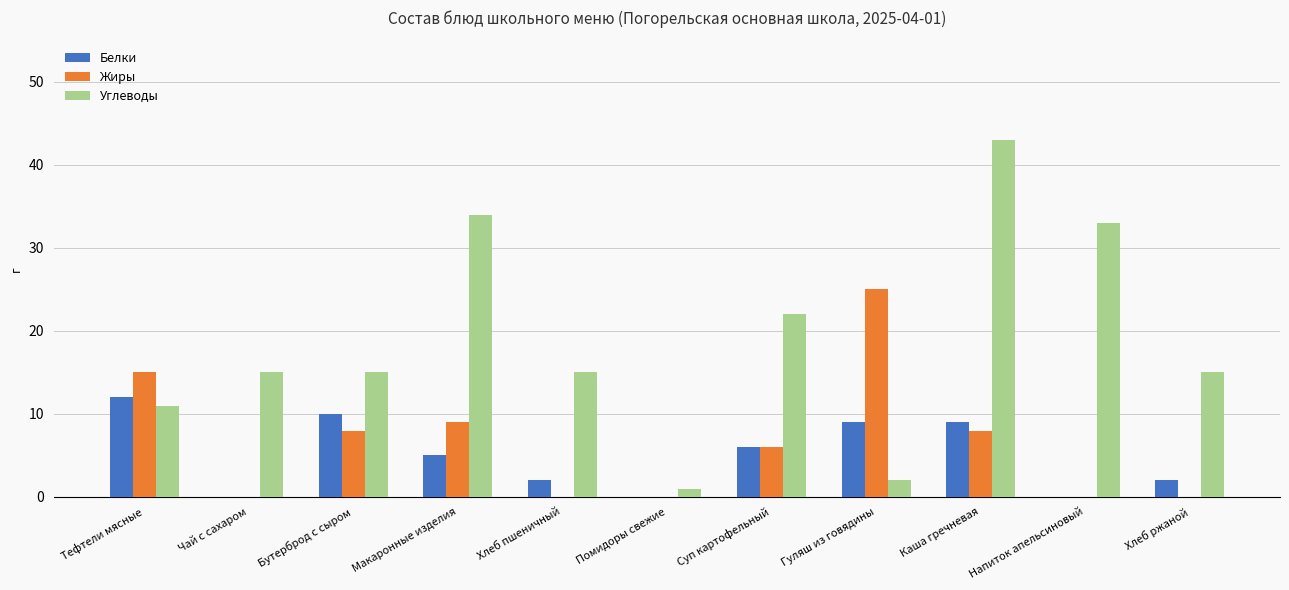

Reading right to left, list all the values displayed in this chart.

Белки: 2	0	9	9	6	0	2	5	10	0	12
Жиры: 0	0	8	25	6	0	0	9	8	0	15
Углеводы: 15	33	43	2	22	1	15	34	15	15	11